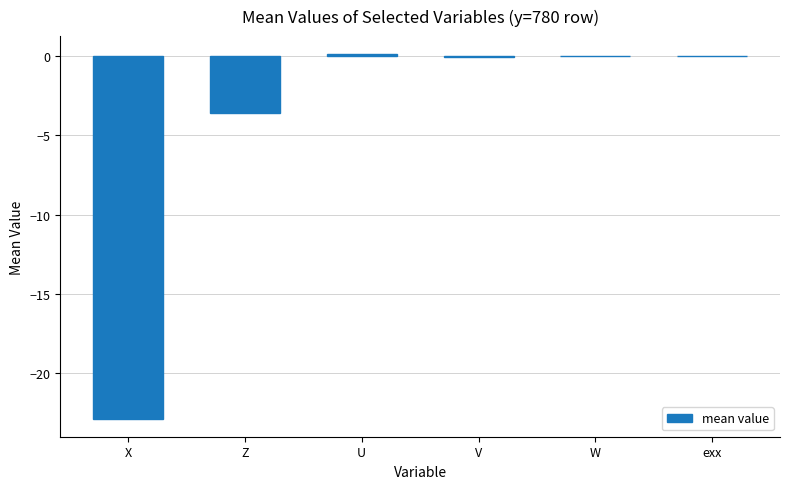

The value at Z is -1.2. True or false?

False